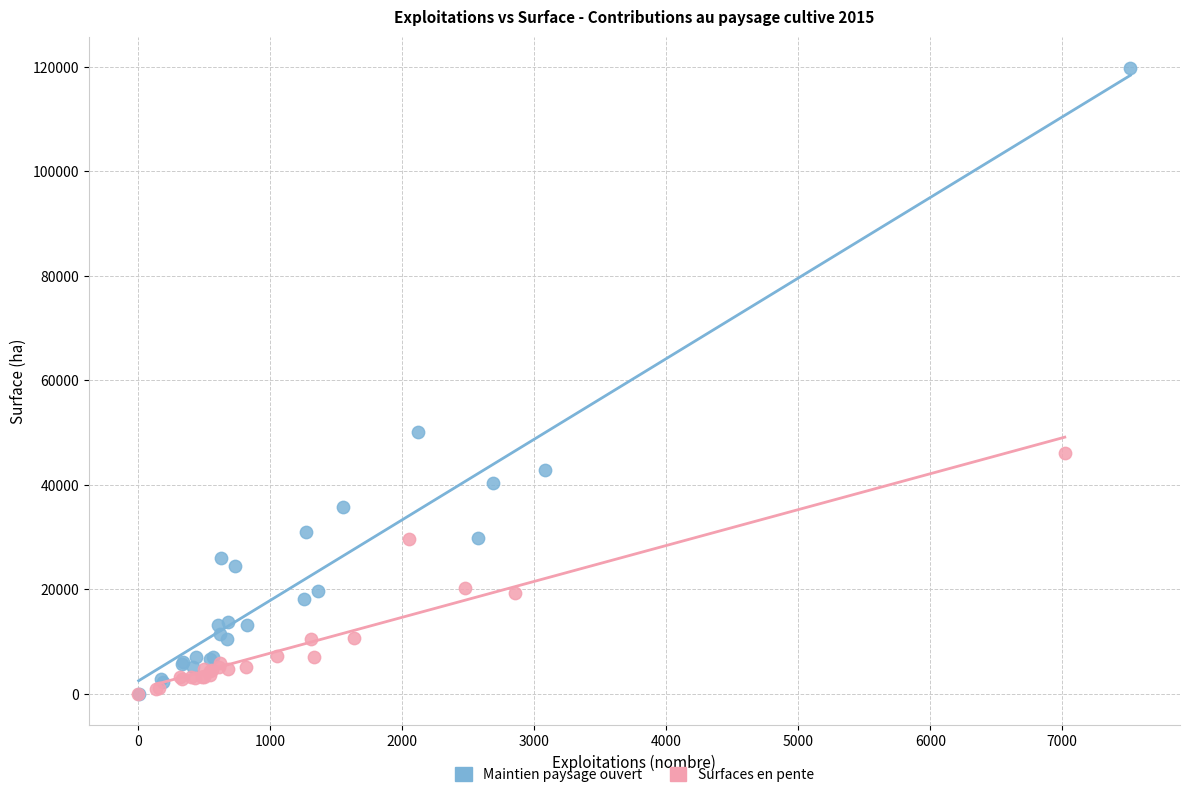

Which series has the largest Y range (max minus min)?

Maintien paysage ouvert